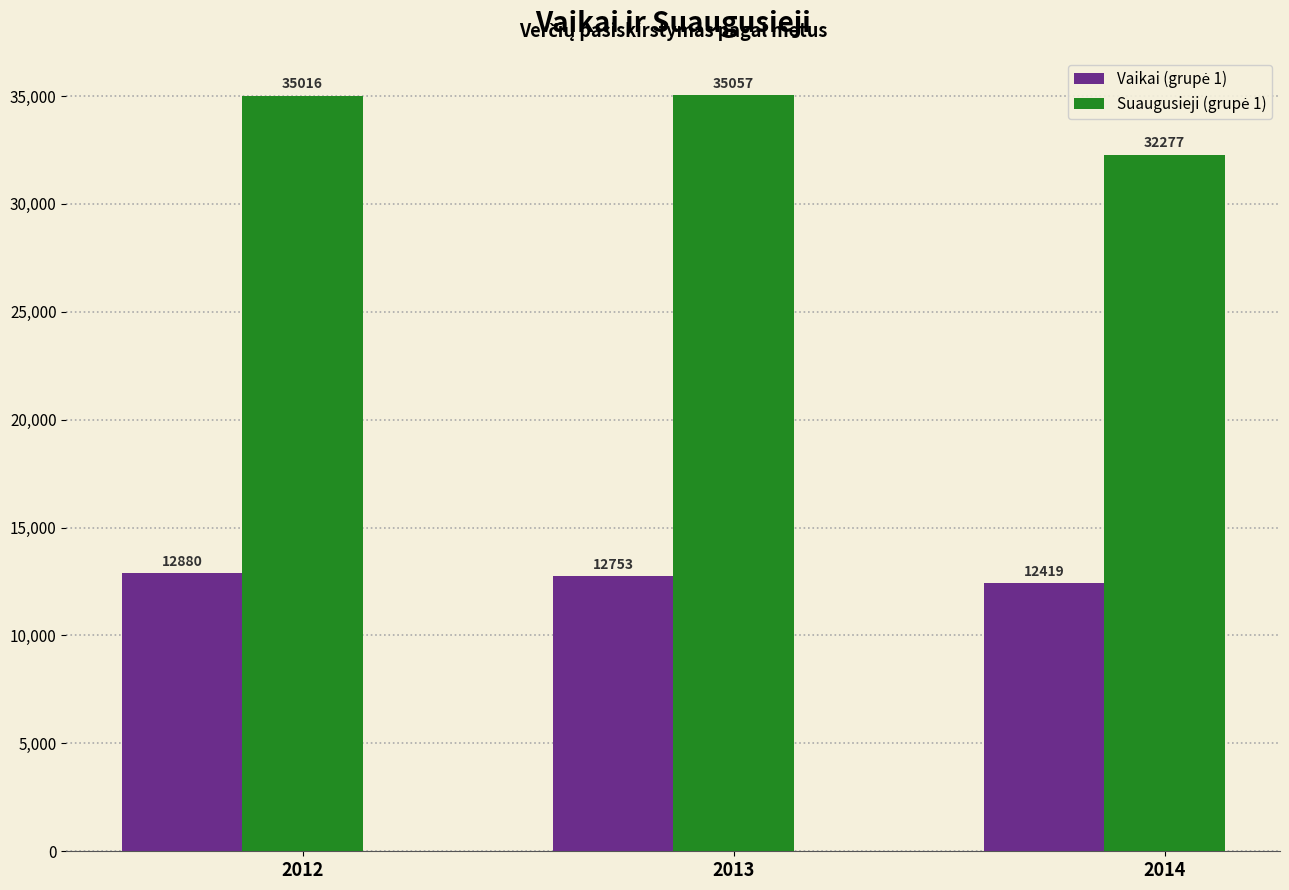

At which category does the chart reach its peak across all series?

2013